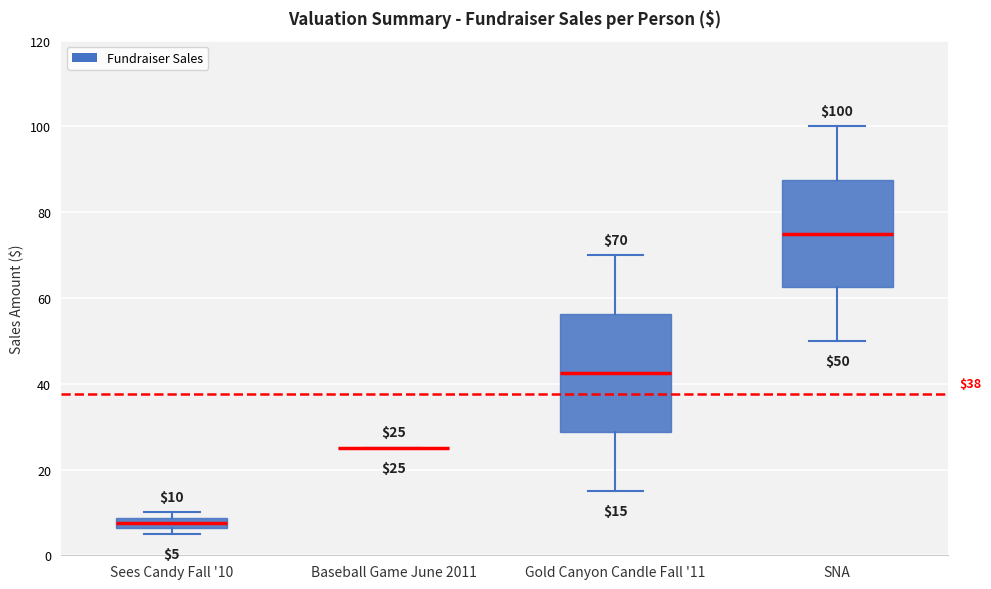

Comparing the boxes themselves (not the whiskers), which one is the tallest?

Gold Canyon Candle Fall '11